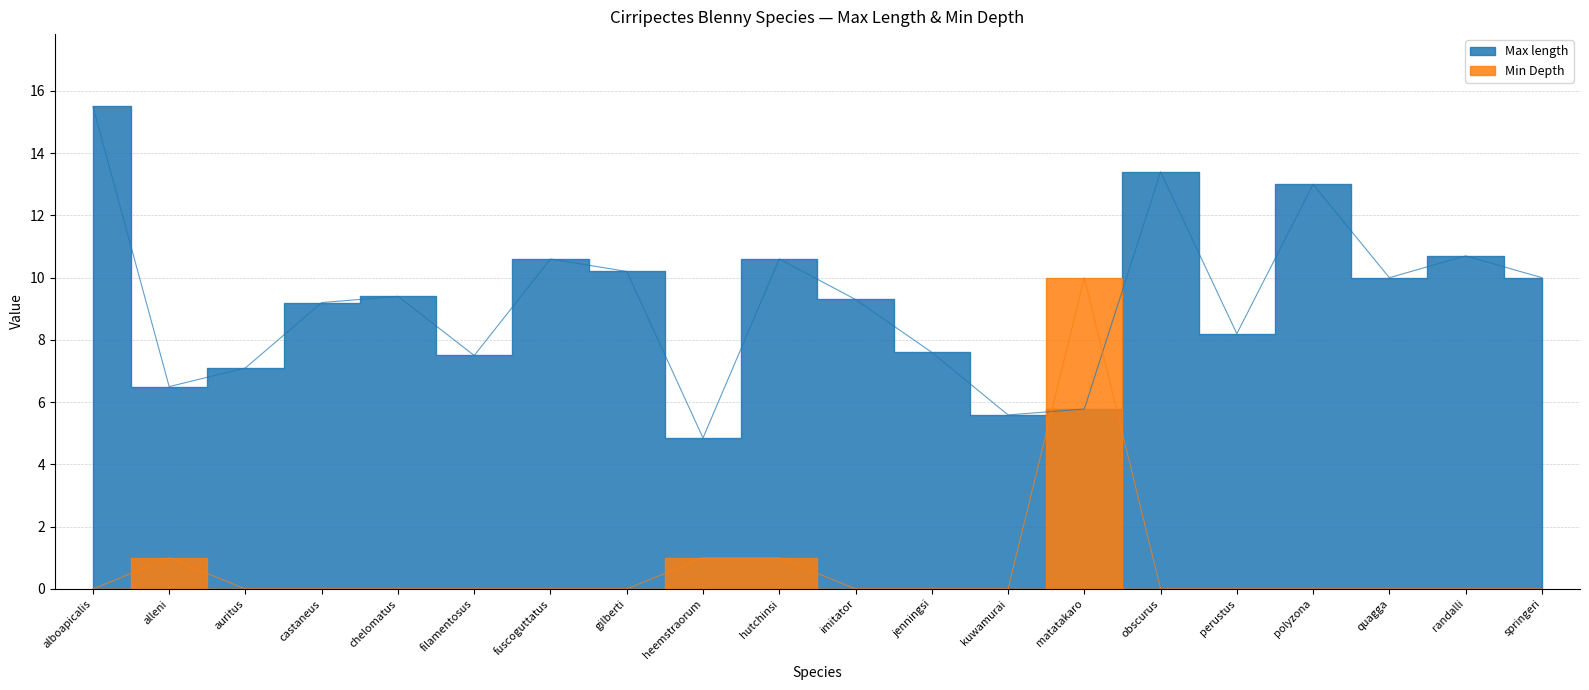

Is the value of Max length at springeri greater than the value of Min Depth at alboapicalis?

Yes